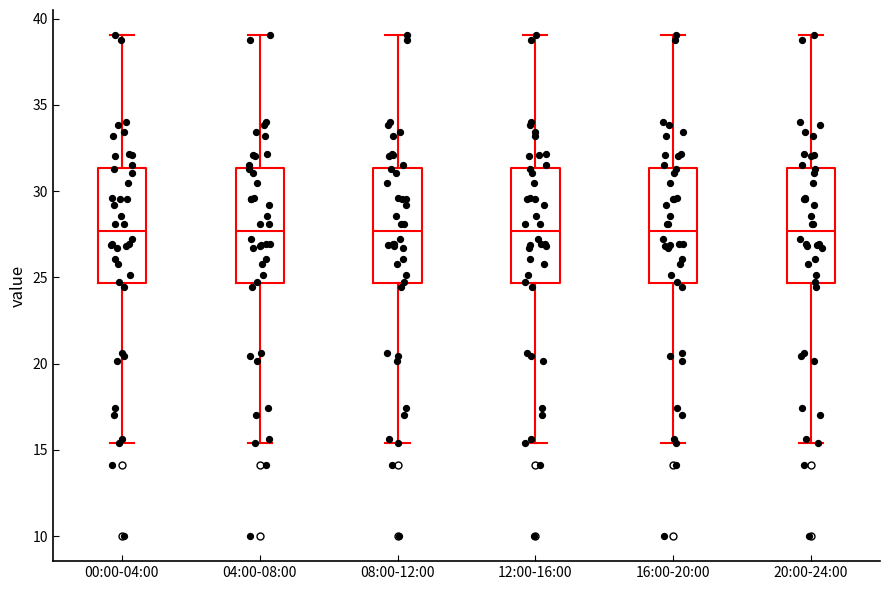

Where does the median line of the box for 16:00-20:00 sit on the y-axis? The values are not printed on the chart, so give them approximately, as read against the axis.

27.5